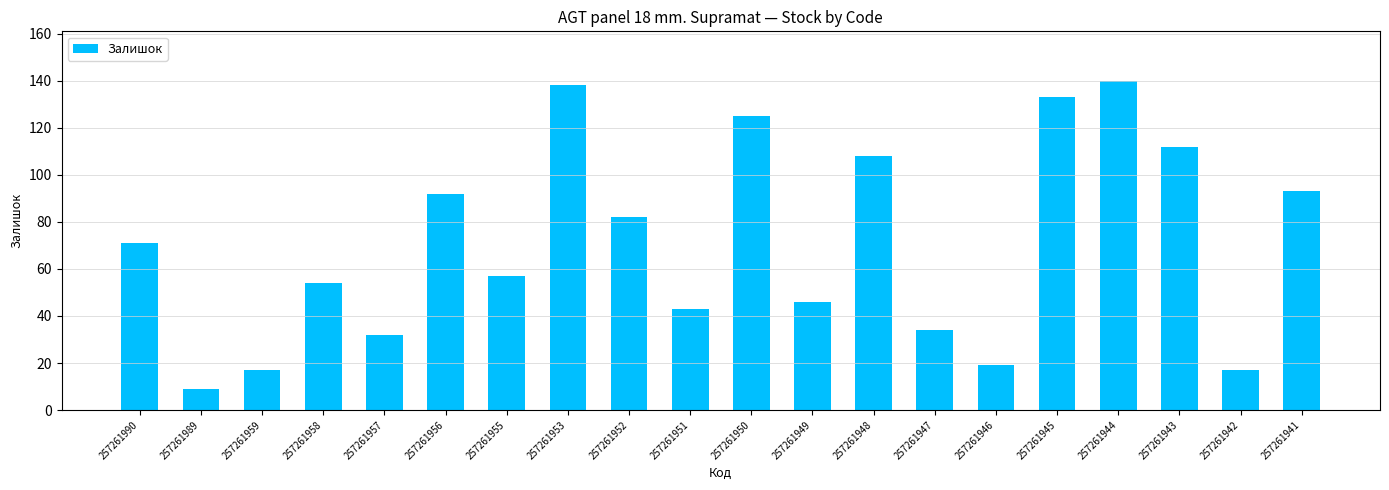

What is the difference between the maximum and second lowest values?

123